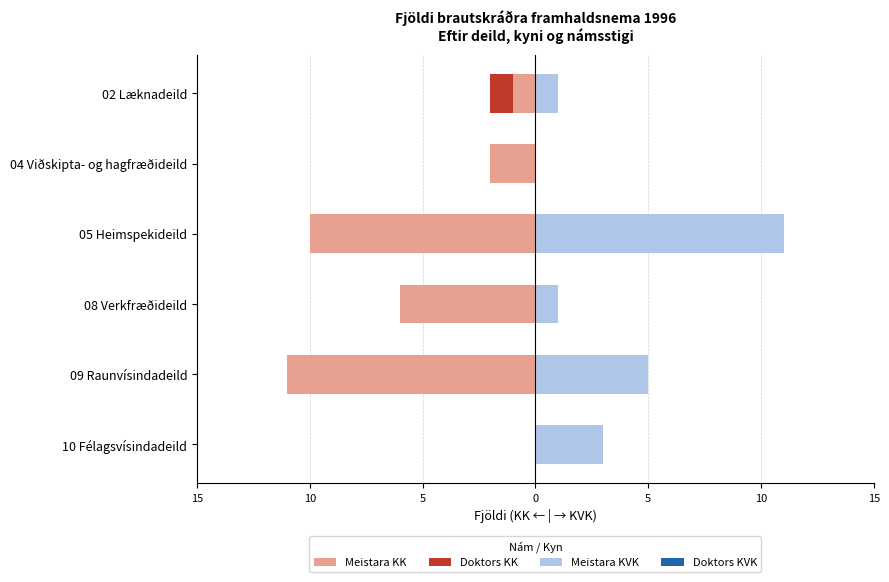

How many groups of bars are there?

6